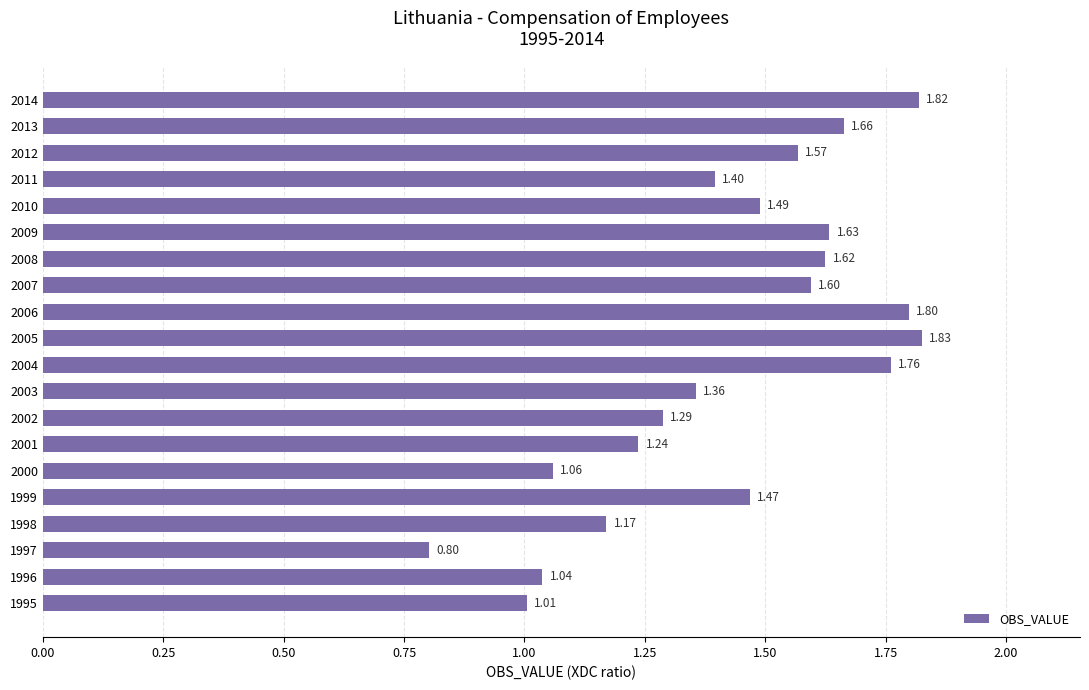

Rank the categories by value from lowest to highest.

1997, 1995, 1996, 2000, 1998, 2001, 2002, 2003, 2011, 1999, 2010, 2012, 2007, 2008, 2009, 2013, 2004, 2006, 2014, 2005